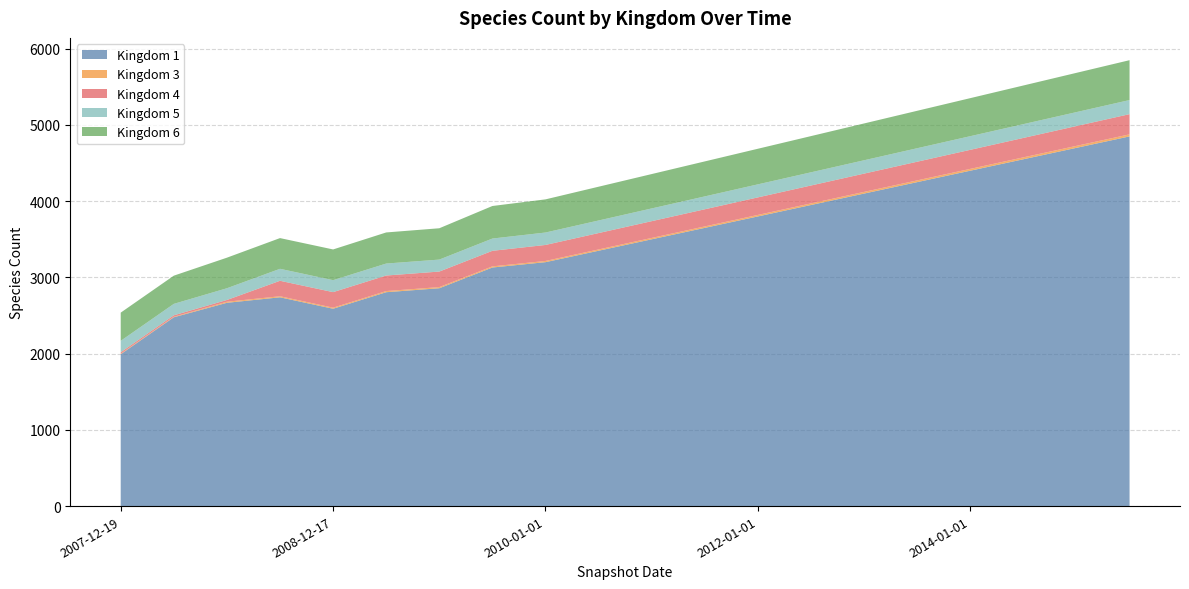

Reading left to right, extract all data points from this chart.

1: 2007-12-19=1992	2008-04-01=2477	2008-06-27=2667	2008-10-10=2739	2008-12-17=2589	2009-04-06=2806	2009-06-17=2858	2009-09-25=3130	2010-01-01=3200	2010-06-01=3350	2011-01-01=3500	2011-06-01=3650	2012-01-01=3800	2012-06-01=3950	2013-01-01=4100	2013-06-01=4250	2014-01-01=4400	2014-06-01=4550	2015-01-01=4700	2015-06-01=4850
3: 2007-12-19=7	2008-04-01=7	2008-06-27=14	2008-10-10=14	2008-12-17=14	2009-04-06=15	2009-06-17=15	2009-09-25=15	2010-01-01=16	2010-06-01=17	2011-01-01=18	2011-06-01=19	2012-01-01=20	2012-06-01=21	2013-01-01=22	2013-06-01=23	2014-01-01=24	2014-06-01=25	2015-01-01=26	2015-06-01=27
4: 2007-12-19=19	2008-04-01=19	2008-06-27=23	2008-10-10=203	2008-12-17=204	2009-04-06=204	2009-06-17=204	2009-09-25=204	2010-01-01=210	2010-06-01=215	2011-01-01=220	2011-06-01=225	2012-01-01=230	2012-06-01=235	2013-01-01=240	2013-06-01=245	2014-01-01=250	2014-06-01=255	2015-01-01=260	2015-06-01=265
5: 2007-12-19=150	2008-04-01=150	2008-06-27=154	2008-10-10=157	2008-12-17=157	2009-04-06=157	2009-06-17=157	2009-09-25=161	2010-01-01=163	2010-06-01=165	2011-01-01=167	2011-06-01=169	2012-01-01=171	2012-06-01=173	2013-01-01=175	2013-06-01=177	2014-01-01=179	2014-06-01=181	2015-01-01=183	2015-06-01=185
6: 2007-12-19=370	2008-04-01=370	2008-06-27=401	2008-10-10=403	2008-12-17=403	2009-04-06=408	2009-06-17=411	2009-09-25=427	2010-01-01=435	2010-06-01=443	2011-01-01=451	2011-06-01=459	2012-01-01=467	2012-06-01=475	2013-01-01=483	2013-06-01=491	2014-01-01=499	2014-06-01=507	2015-01-01=515	2015-06-01=523